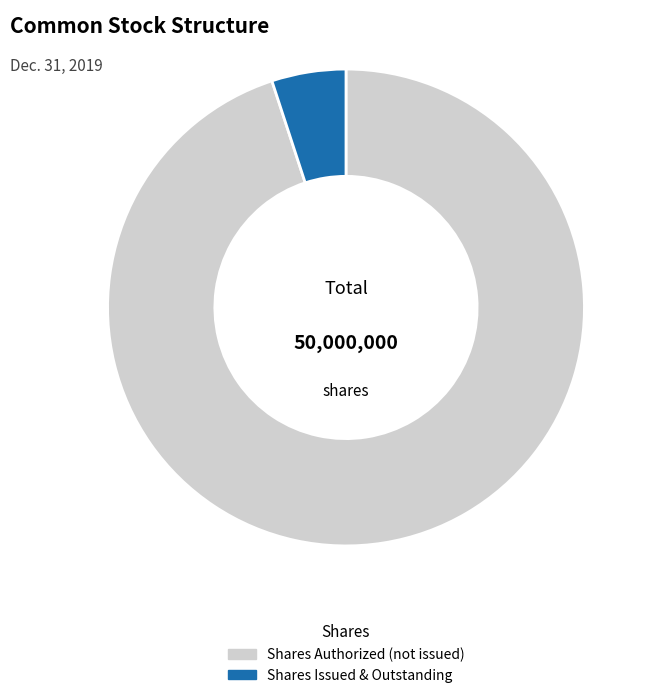

Rank the categories by value from highest to lowest.

Shares Authorized (not issued), Shares Issued & Outstanding